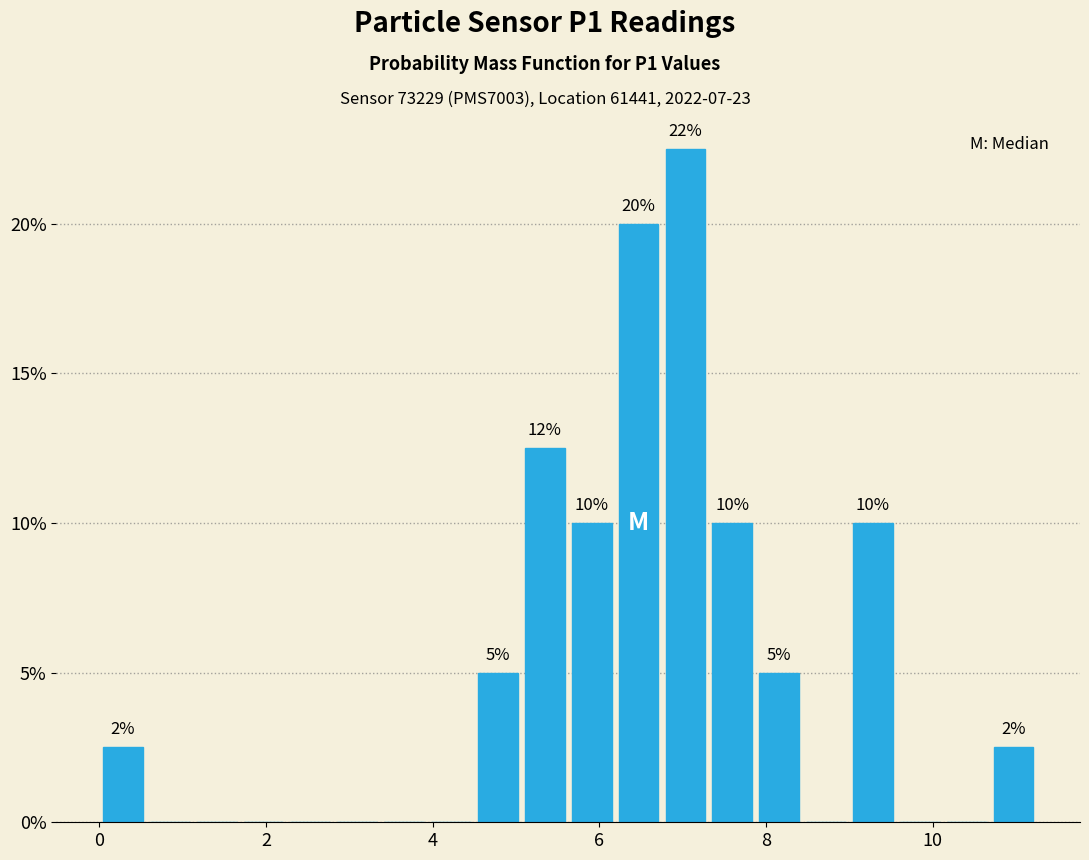

Read against the x-axis, roughly where is the centre of the tallest bar?

7.0